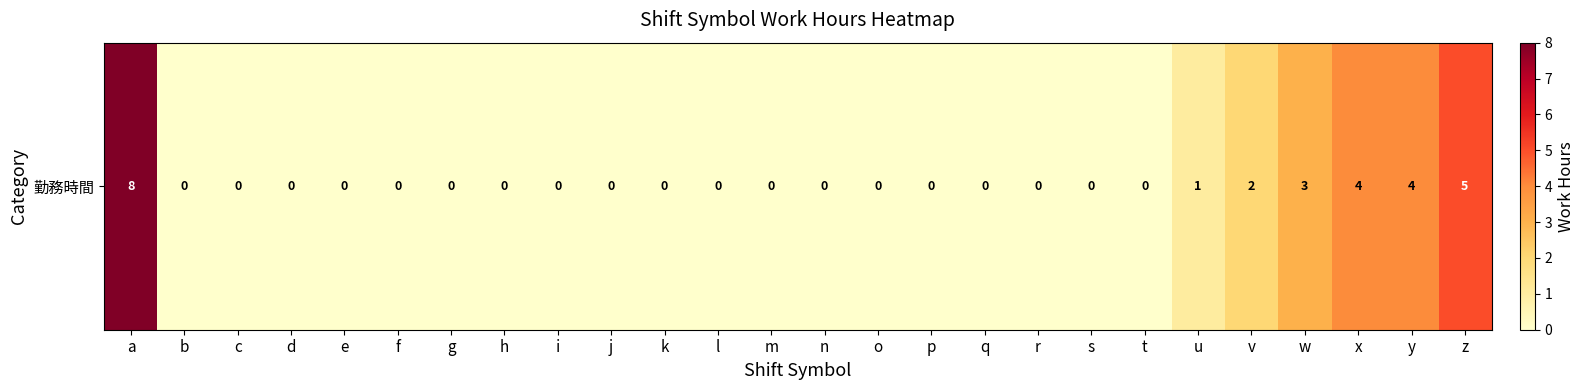

Rank the categories by value from highest to lowest.

a, z, x, y, w, v, u, b, c, d, e, f, g, h, i, j, k, l, m, n, o, p, q, r, s, t